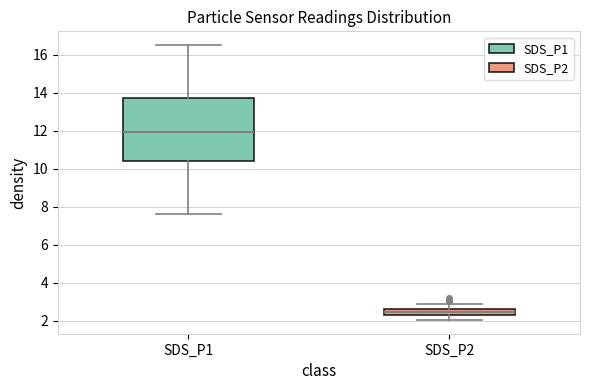

Comparing the boxes themselves (not the whiskers), which one is the tallest?

SDS_P1